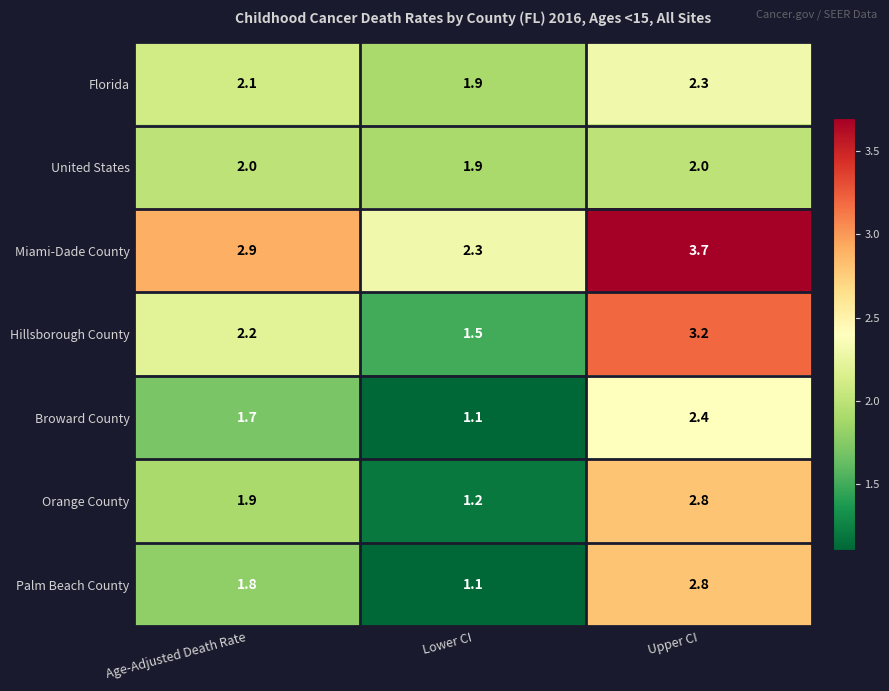

What is the sum of all United States values?

5.9